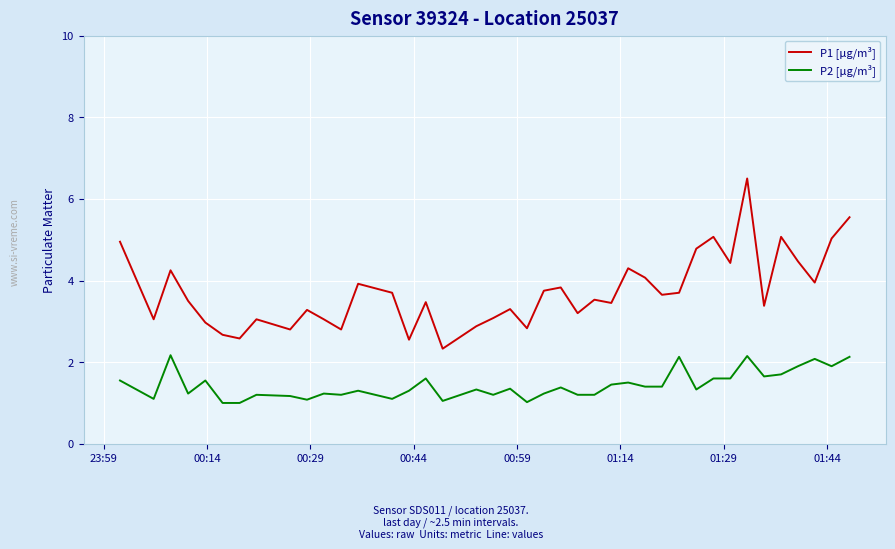

Which series has the largest range (max minus min)?

P1 [μg/m³]